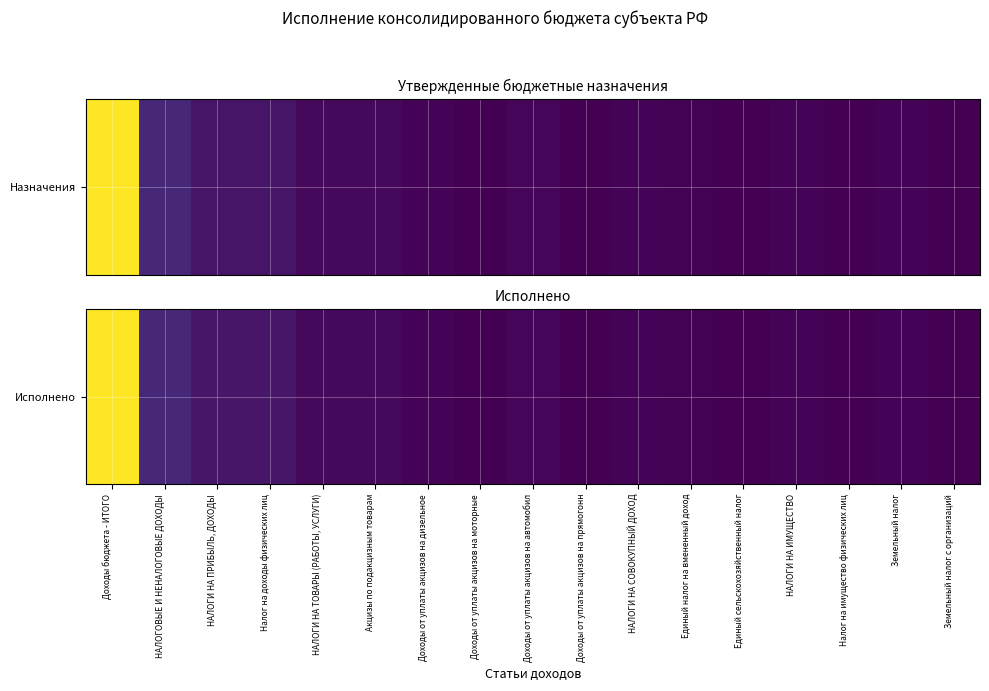

What is the sum of the values at НАЛОГИ НА ПРИБЫЛЬ, ДОХОДЫ and Единый сельскохозяйственный налог?

23437901.9